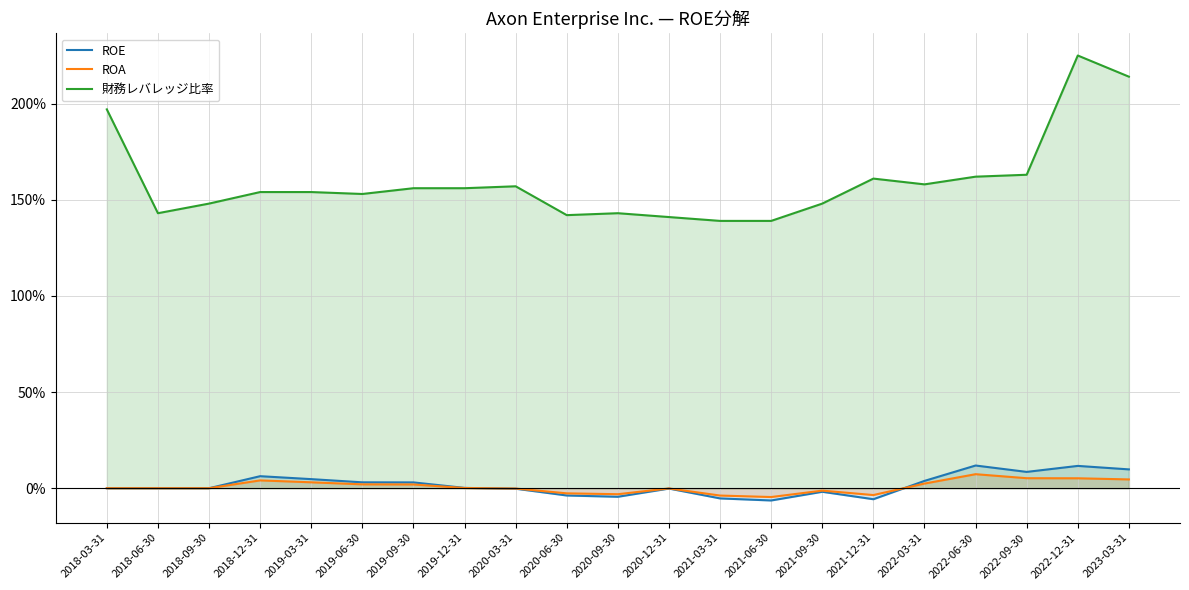

What is the value of the ROE point at the 21st from the left?

0.1